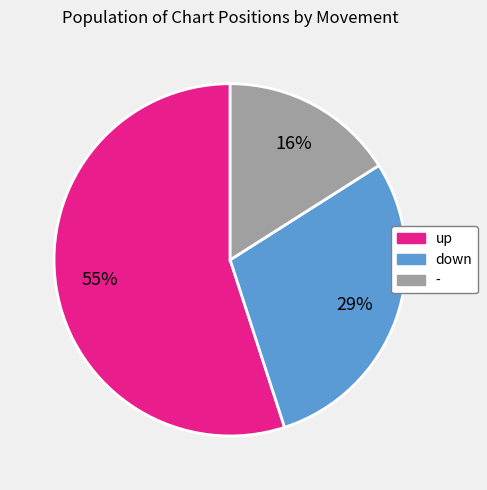

Approximately how many times larger is the value at - compared to up?

0.3